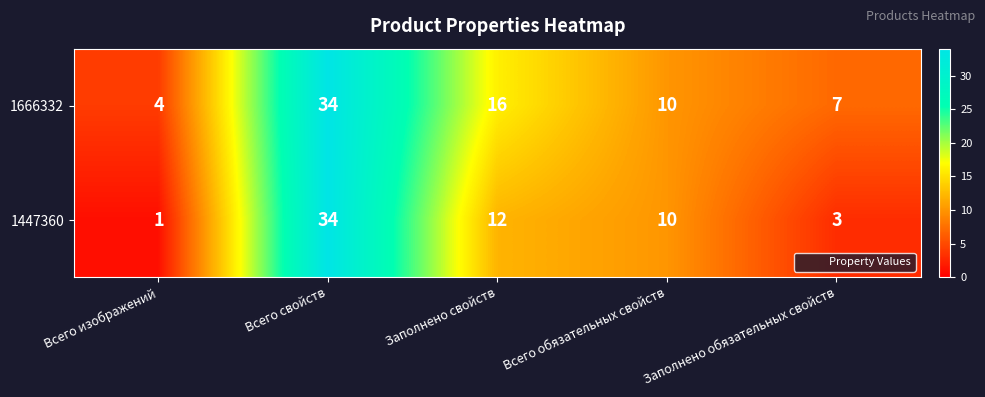

What is the highest value of the 1447360 series?

34